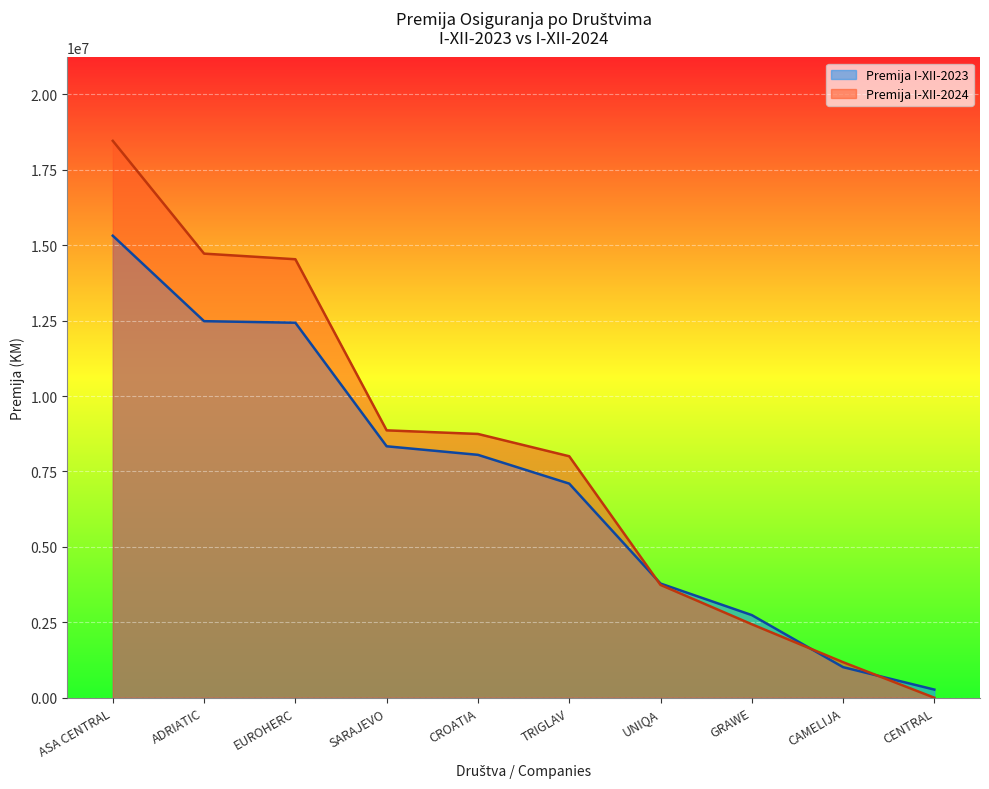

What is the total value across all series at ADRIATIC?

27207292